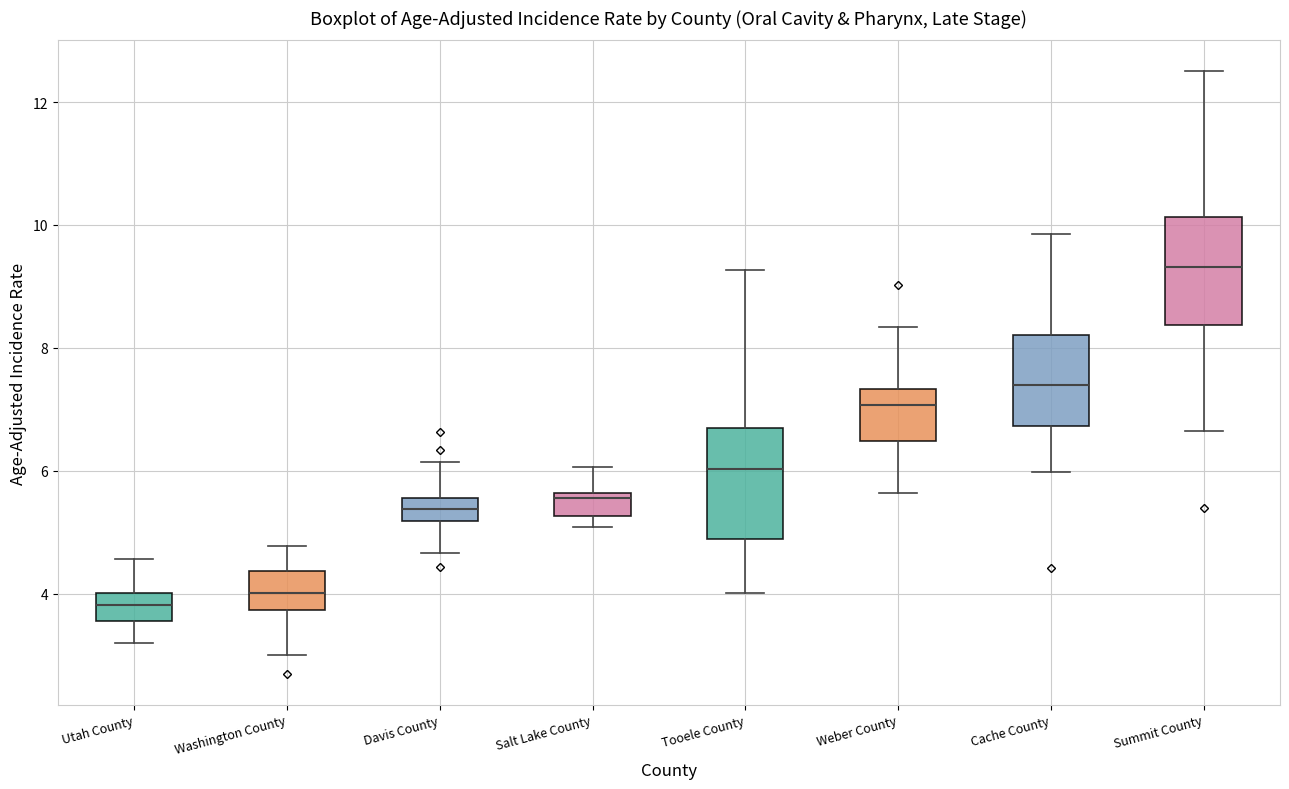

Reading left to right, transcribe this box plot: for each box, give where its median line is, the range the box spans, and where its two whiskers end, as read against the y-axis. The values are not printed on the chart, so give them approximately, as read against the axis.

Utah County: median 3.8, box 3.6 to 4.0, whiskers 3.2 to 4.6
Washington County: median 4.0, box 3.8 to 4.4, whiskers 3.0 to 4.8
Davis County: median 5.4, box 5.2 to 5.6, whiskers 4.6 to 6.2
Salt Lake County: median 5.6 (just below the box's upper edge), box 5.2 to 5.6, whiskers 5.0 to 6.0
Tooele County: median 6.0, box 4.8 to 6.8, whiskers 4.0 to 9.2
Weber County: median 7.0, box 6.4 to 7.4, whiskers 5.6 to 8.4
Cache County: median 7.4, box 6.8 to 8.2, whiskers 6.0 to 9.8
Summit County: median 9.4, box 8.4 to 10.2, whiskers 6.6 to 12.6